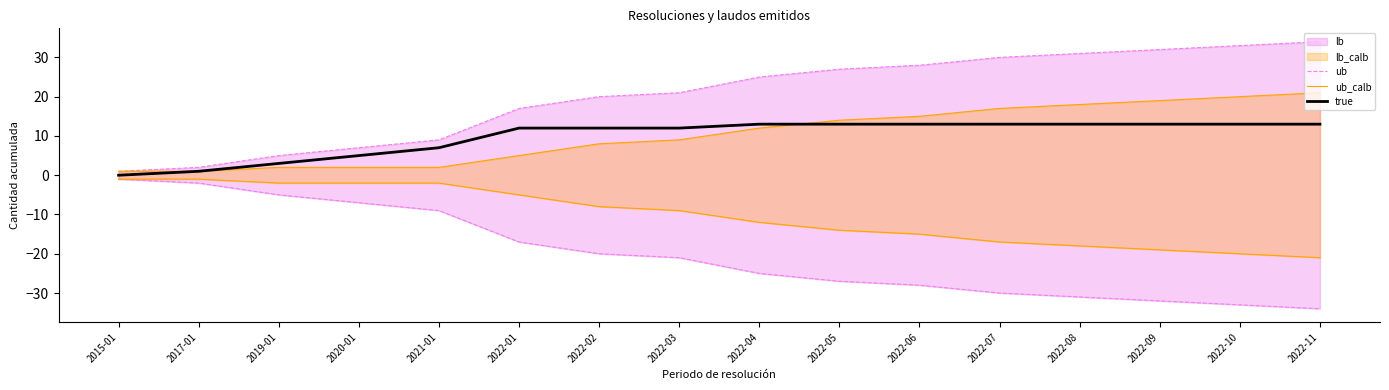

Is it true that ub equals 42 at 2022-08?

False